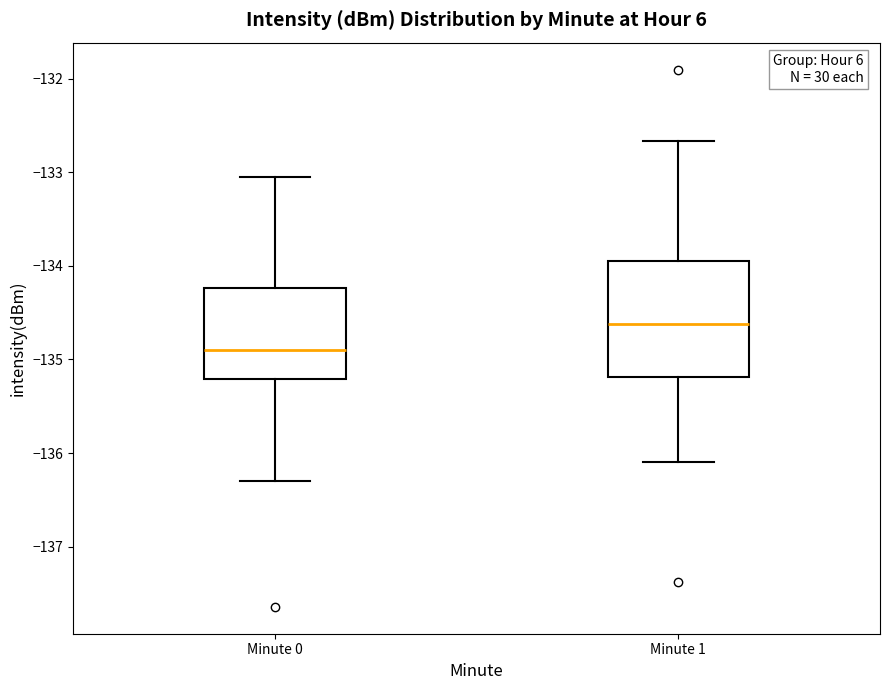

Which box is the tallest, from its lower edge to its upper edge?

Minute 1